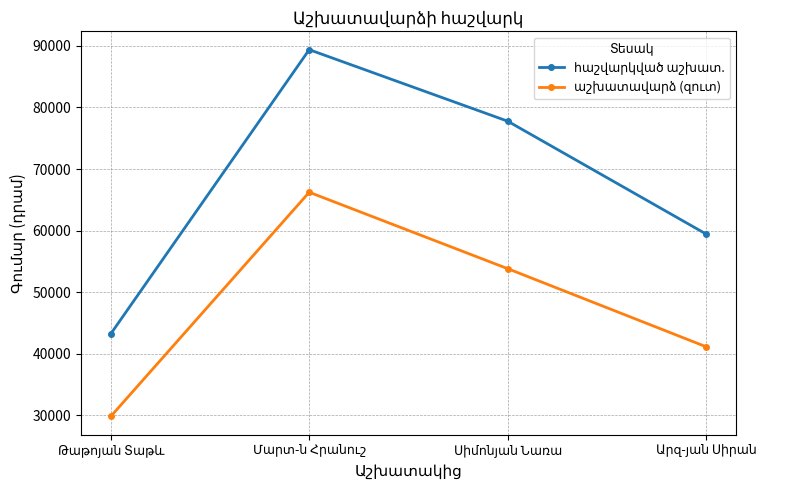

At how many categories does at least one series exceed 43882?

3